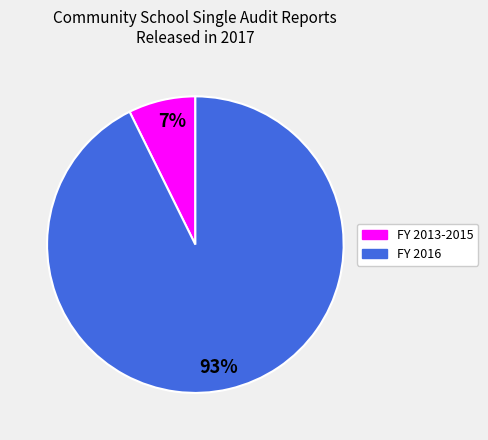

Does FY 2013-2015 represent more than half of the total?

No